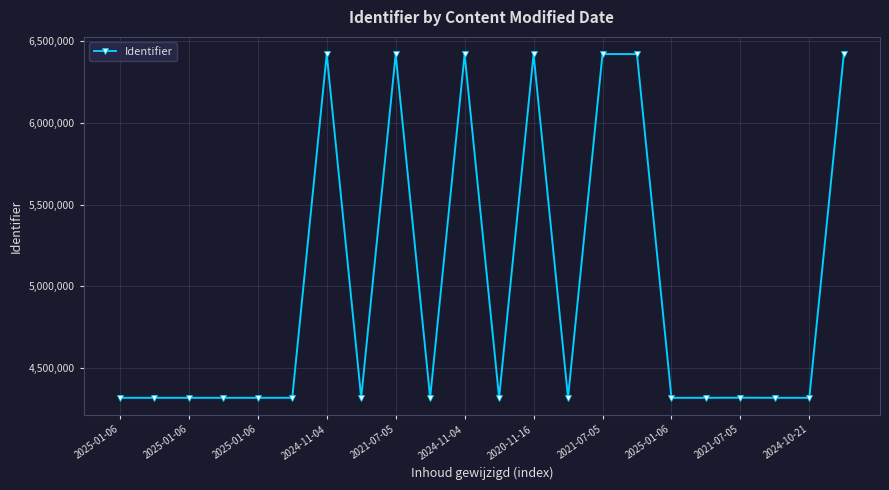

True or false: there are more than 1 points higher than both neighbors.

True